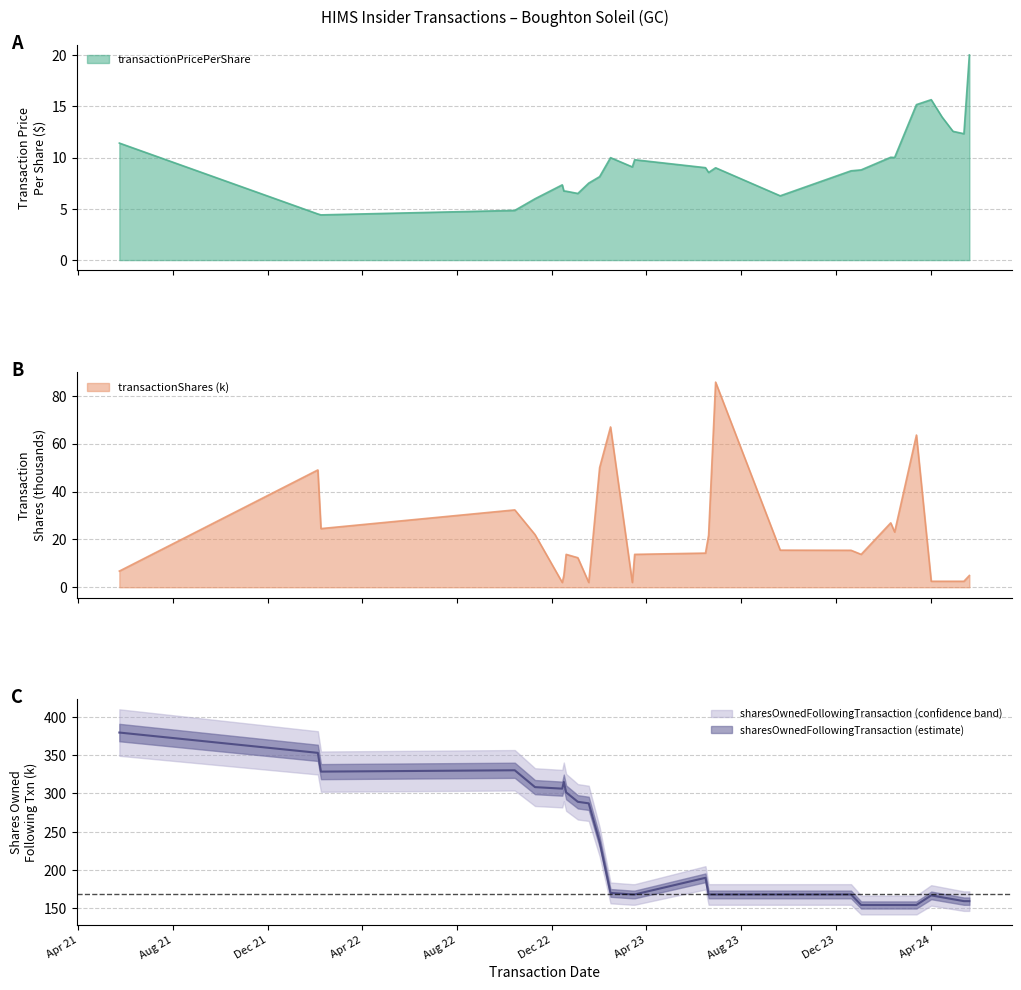

Where does the sharesOwnedFollowingTransaction series first go above 168?

2021-05-24